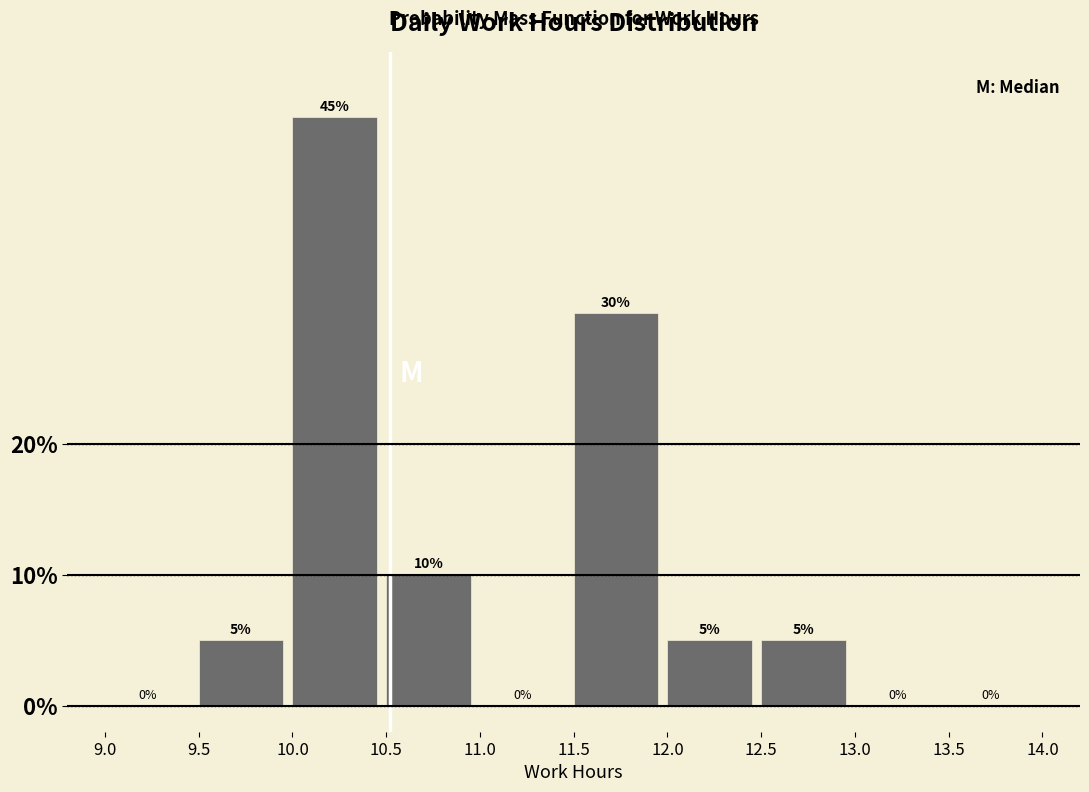

Reading left to right, list every bar in this chart as the range it spans on the x-axis followed by its height.

9.0 to 9.5: 0
9.5 to 10.0: 5
10.0 to 10.5: 45
10.5 to 11.0: 10
11.0 to 11.5: 0
11.5 to 12.0: 30
12.0 to 12.5: 5
12.5 to 13.0: 5
13.0 to 13.5: 0
13.5 to 14.0: 0